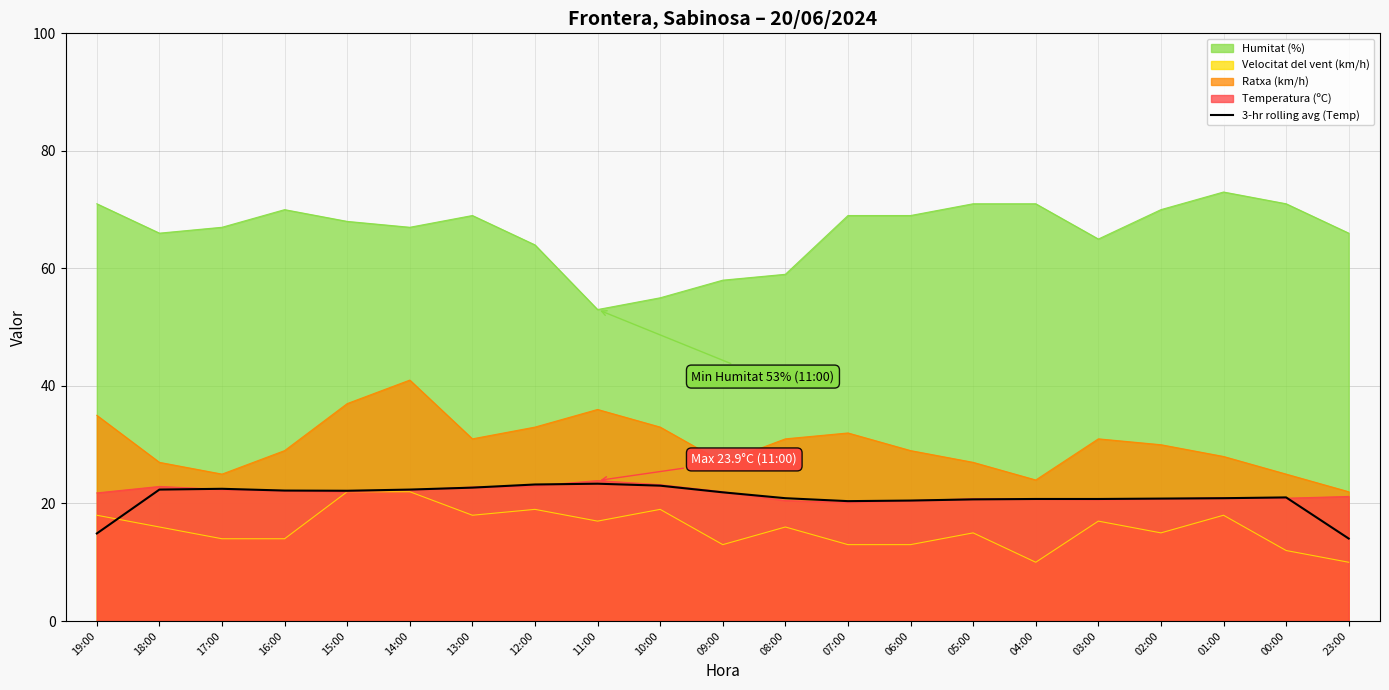

True or false: there are more than 0 points higher than both neighbors.

True